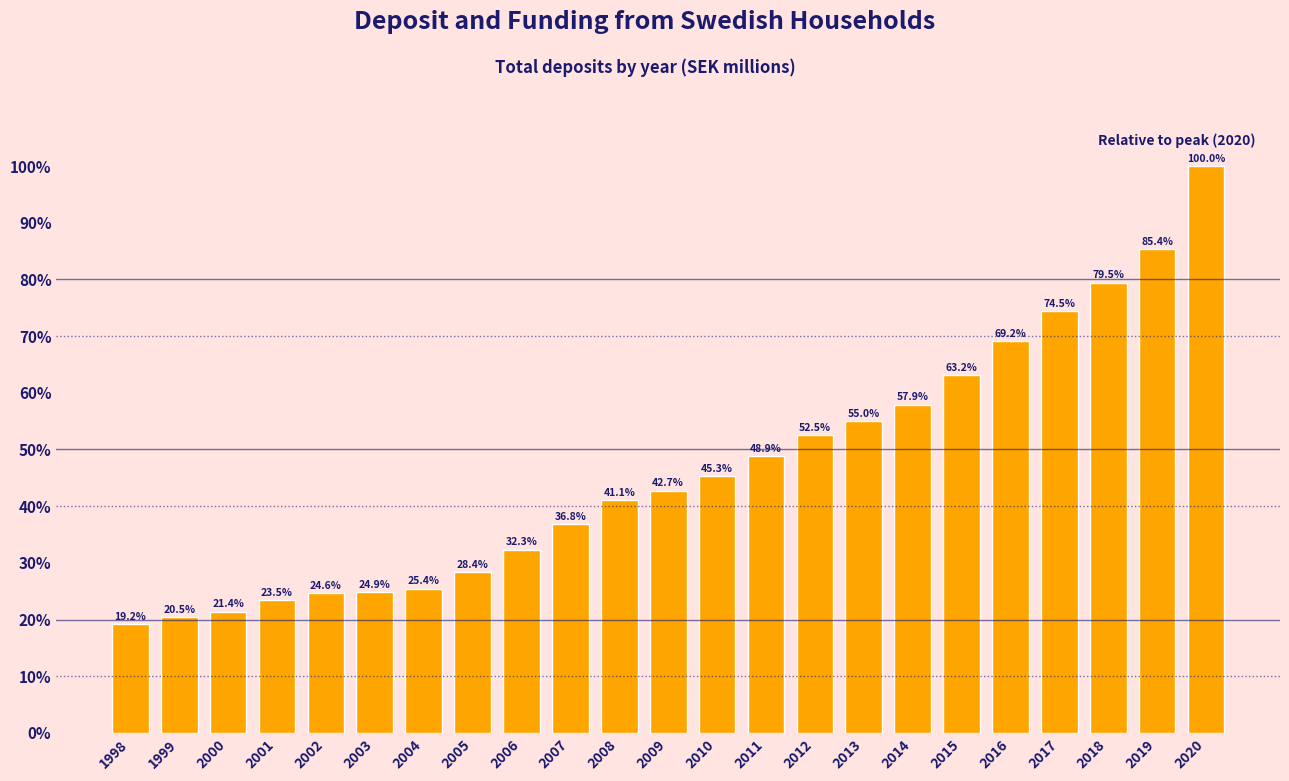

Reading left to right, transcribe all the data shown in this chart.

19.2	20.5	21.4	23.5	24.6	24.9	25.4	28.4	32.3	36.8	41.1	42.7	45.3	48.9	52.5	55.0	57.9	63.2	69.2	74.5	79.5	85.4	100.0